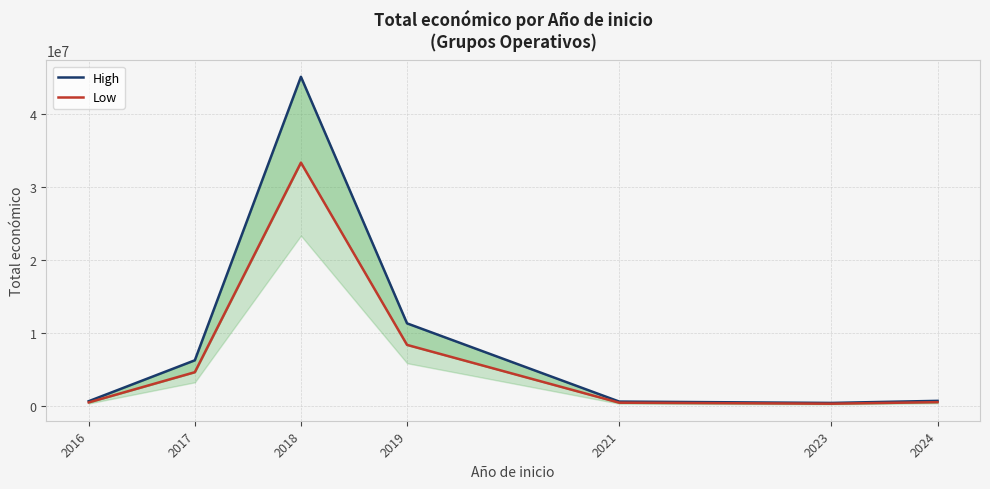

What is the minimum value shown in the chart?

299318.1